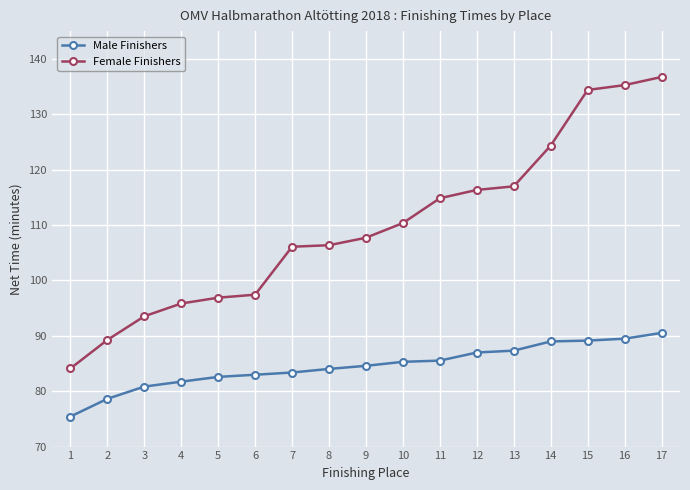

What is the greatest value displayed?

136.7